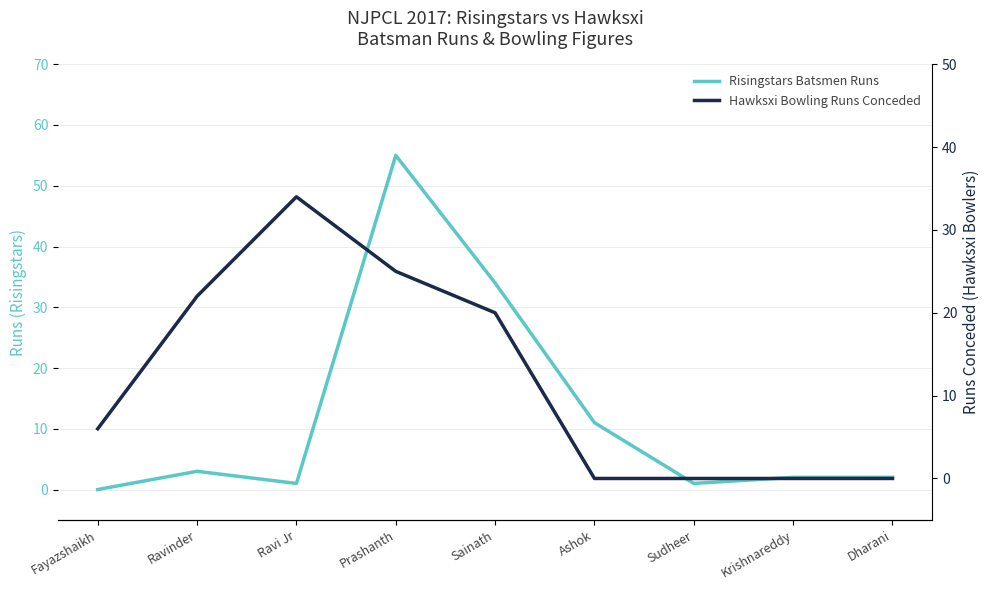

Where does the Risingstars Batsmen Runs series first go above 2?

Ravinder